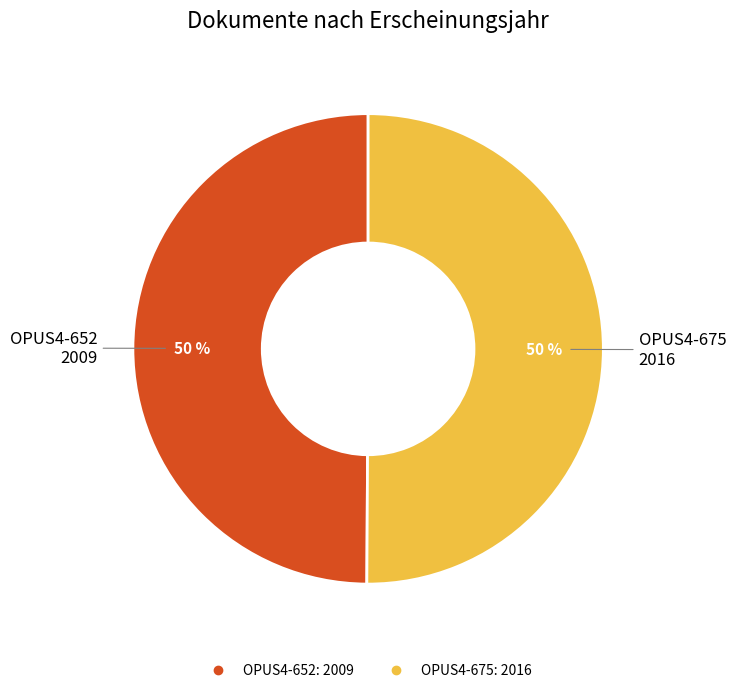

Combined, do OPUS4-652 and OPUS4-675 account for over 50%?

Yes